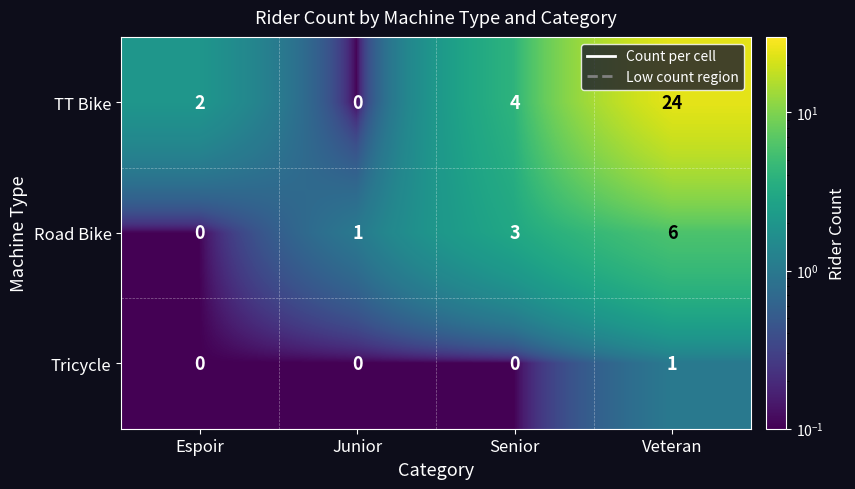

Which series has the widest spread of values?

TT Bike